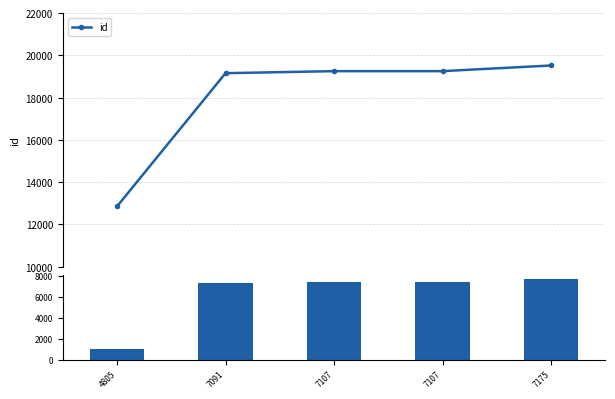

Is the value of id (bar) at 7107 greater than the value of id at 7107?

No